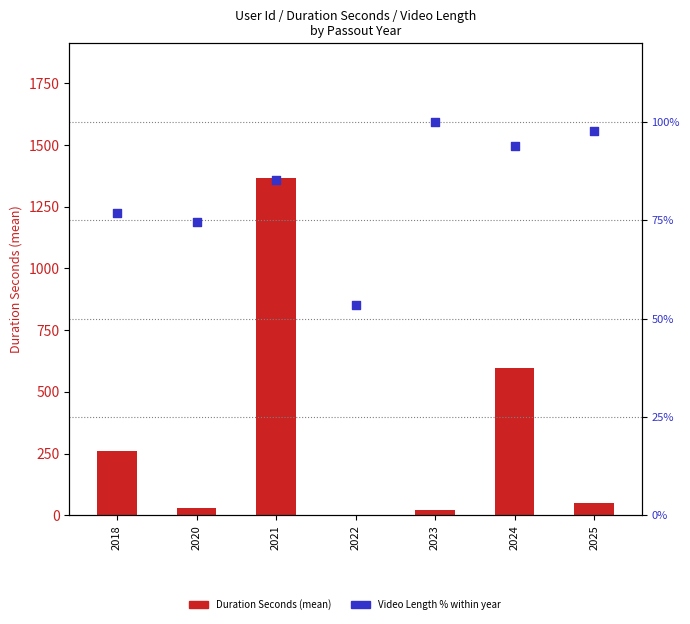

At which category is the sum across all series the highest?

2021